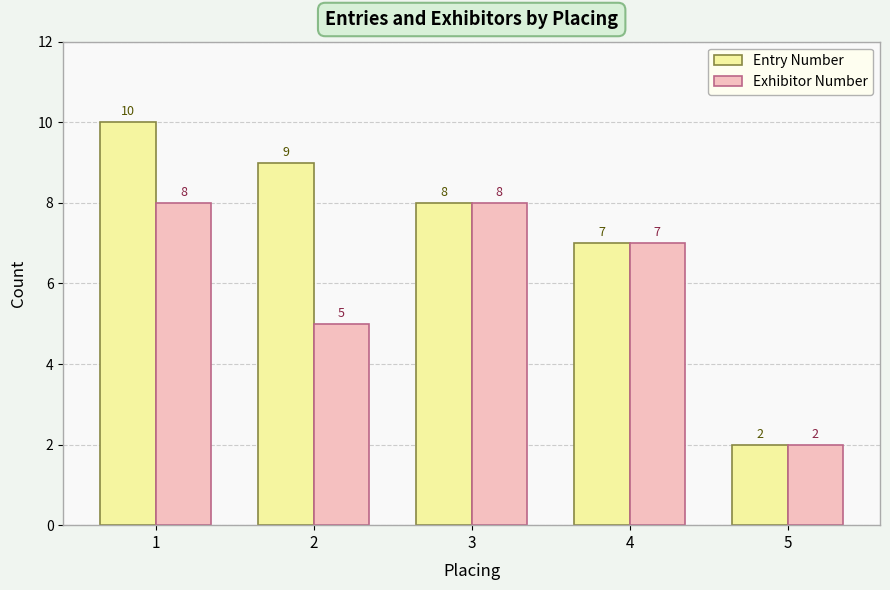

What is the difference between the second highest and minimum values in the Exhibitor Number series?

6